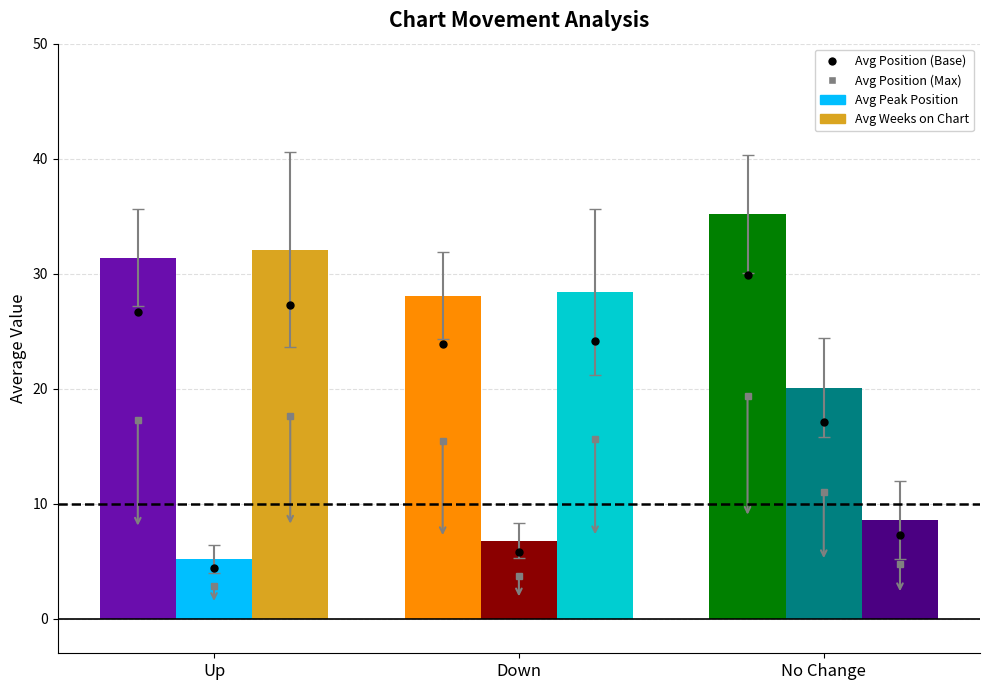

What is the spread (max minus min) of values at Up?

26.9